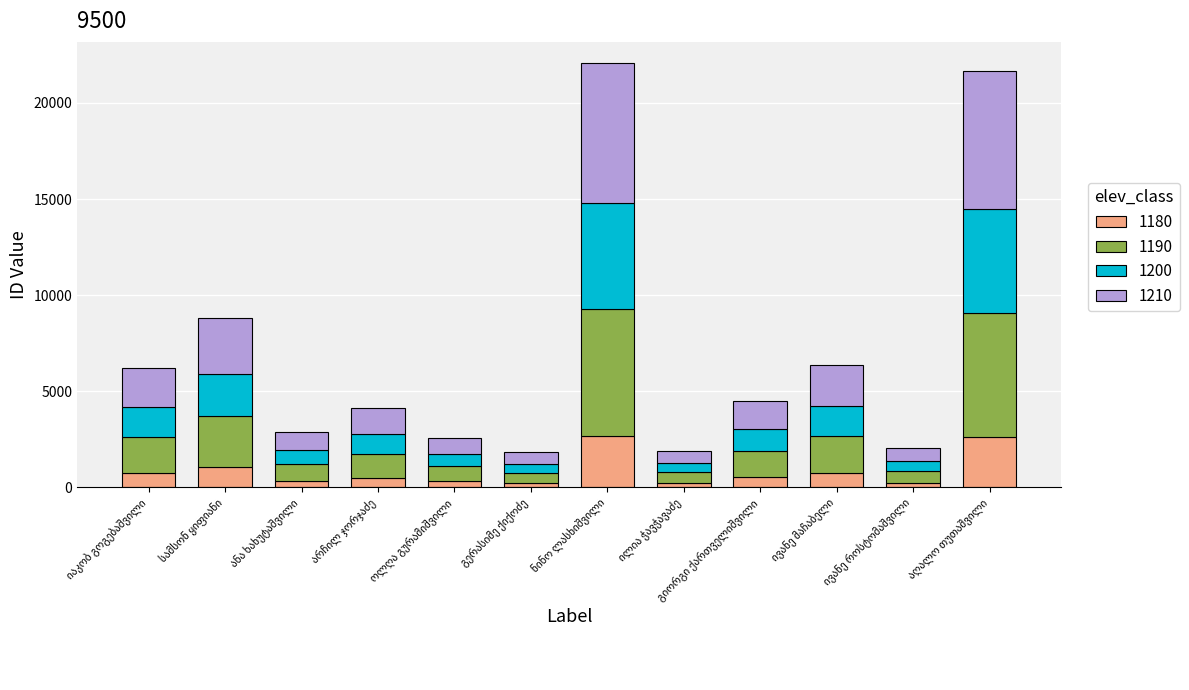

What is the difference between the second highest and second lowest values in the 1180 series?

2371.2